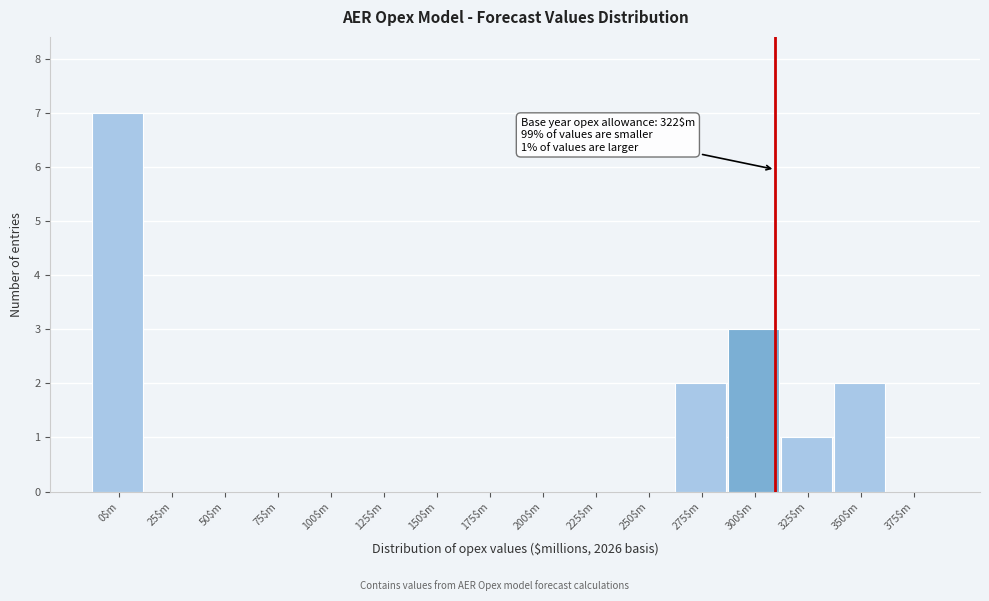

What is the greatest value displayed?

7